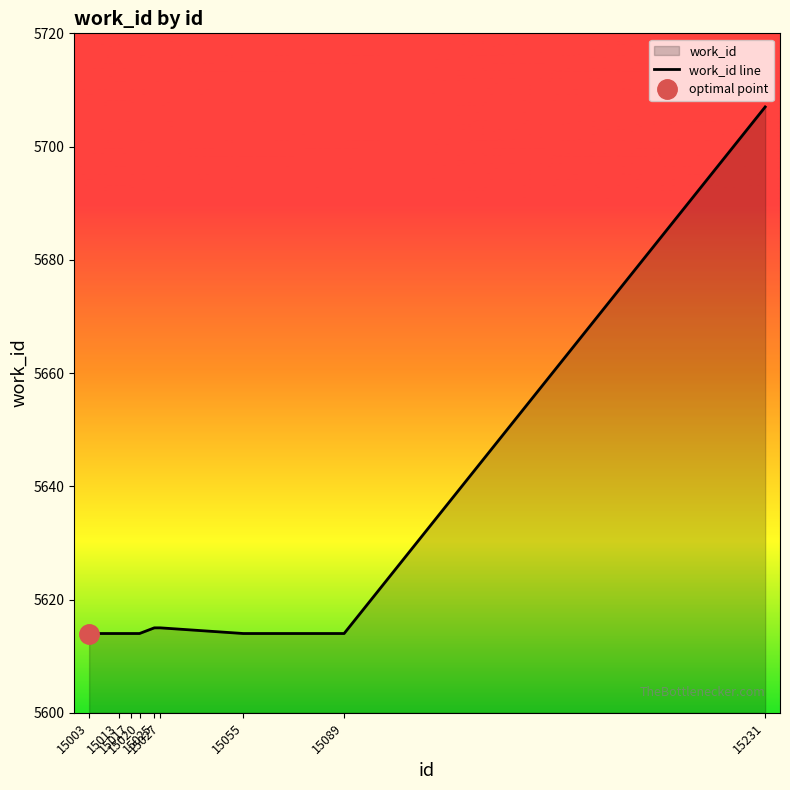

The value at 15027 is 5615. True or false?

True